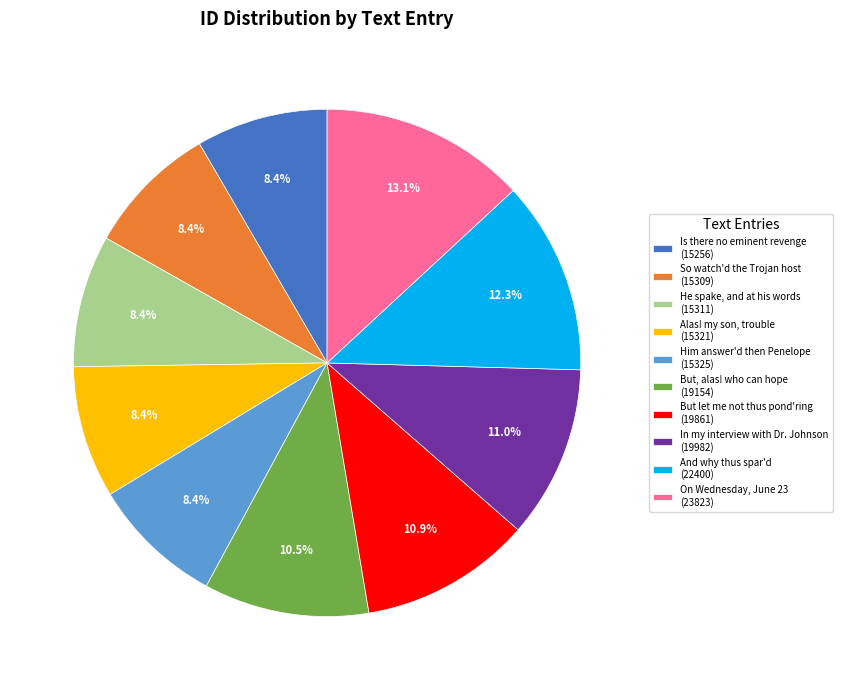

Is On Wednesday, June 23 (23823) the majority of the pie?

No